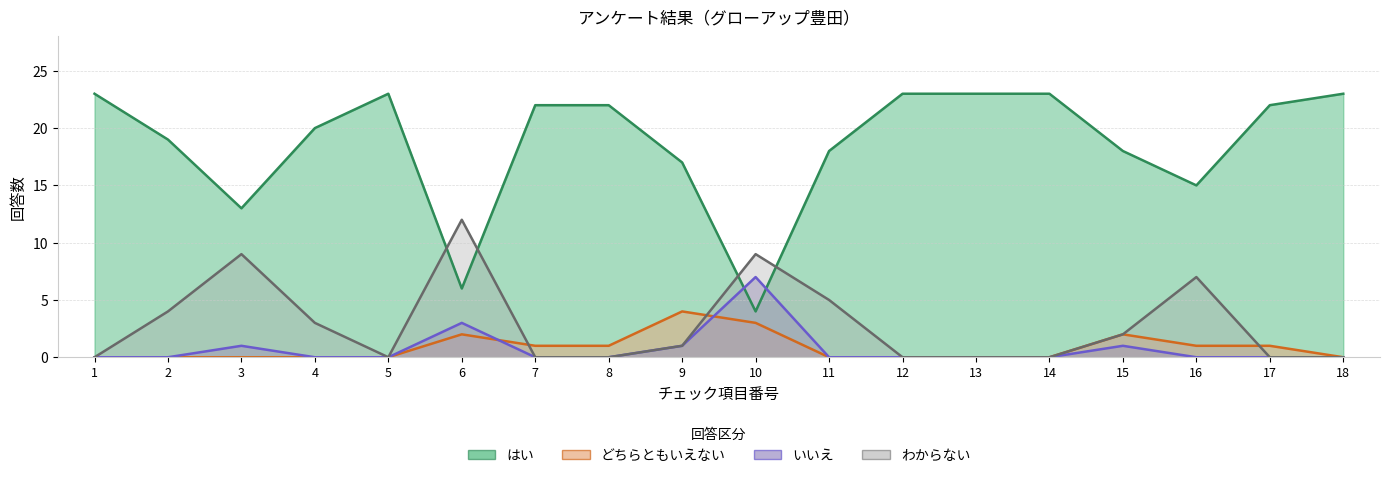

What is the maximum value for わからない?

12